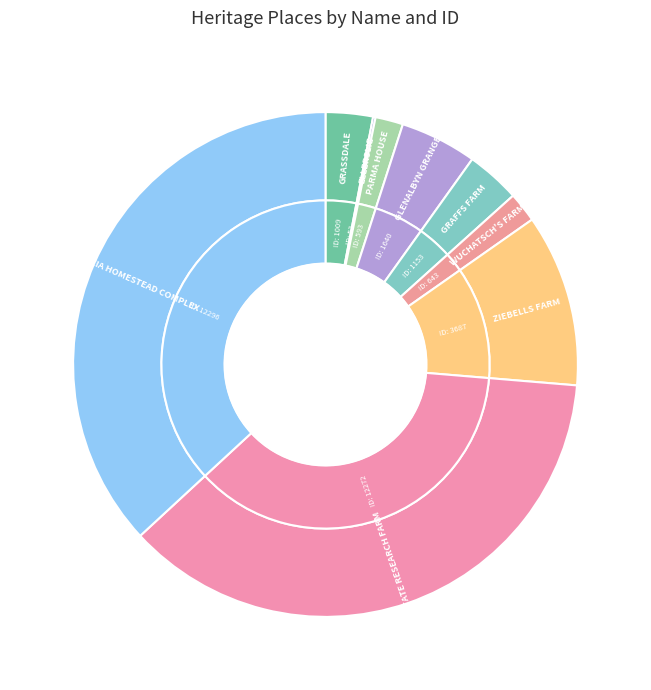

To the nearest percent, what is the difference between the GRASSDALE and ELLERSLIE slice percentages?

3%